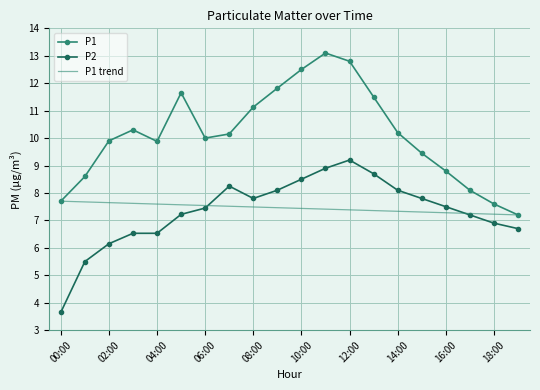

What is the highest value of the P1 series?

13.1